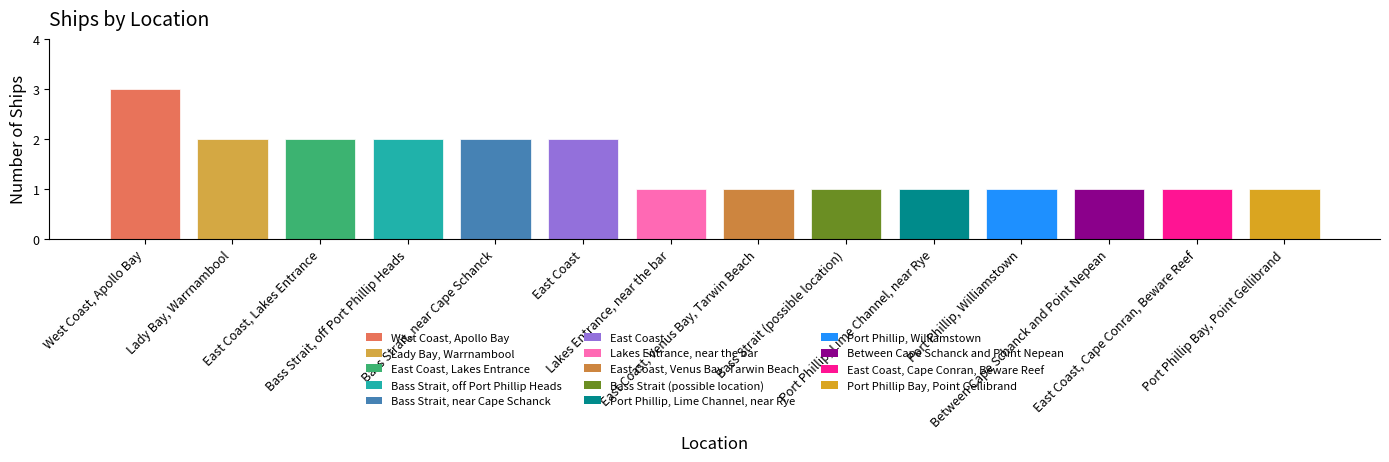

What is the greatest value displayed?

3